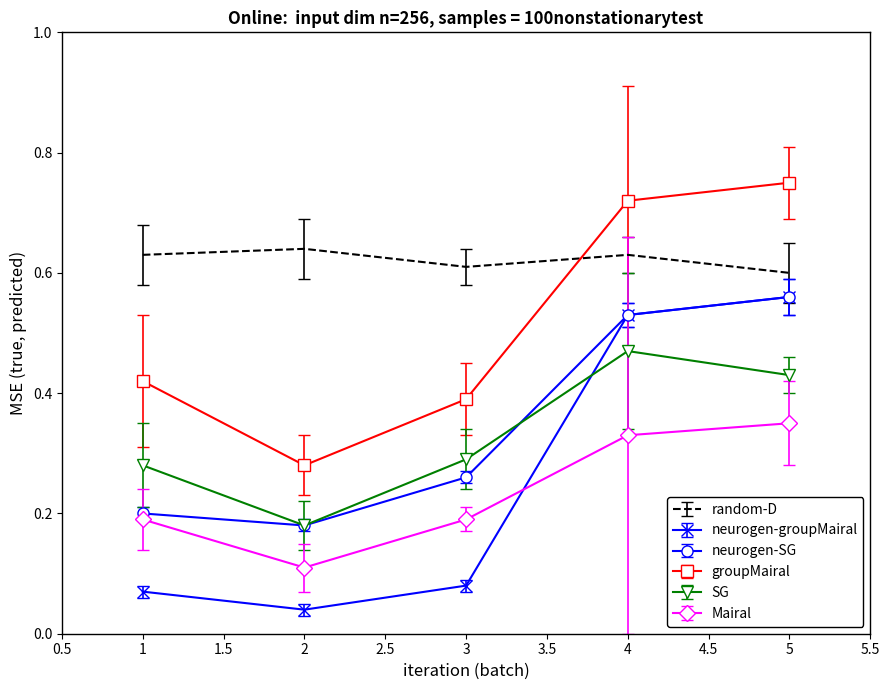

Rank the series at 1 from highest to lowest value.

random-D, groupMairal, SG, neurogen-SG, Mairal, neurogen-groupMairal